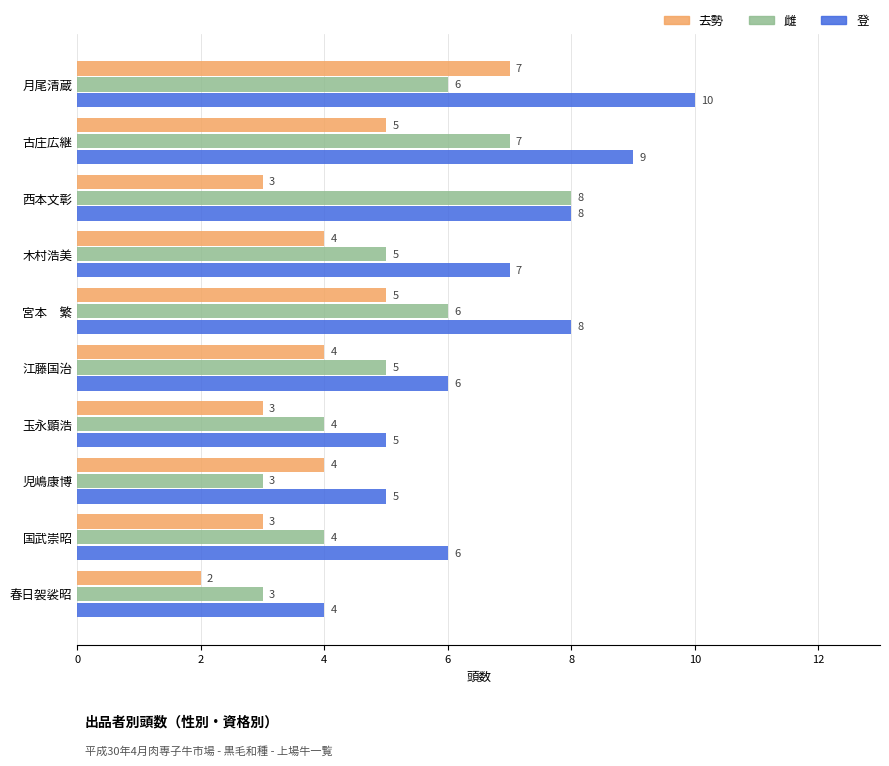

List the series in order of their overall mean, highest first.

登, 雌, 去勢